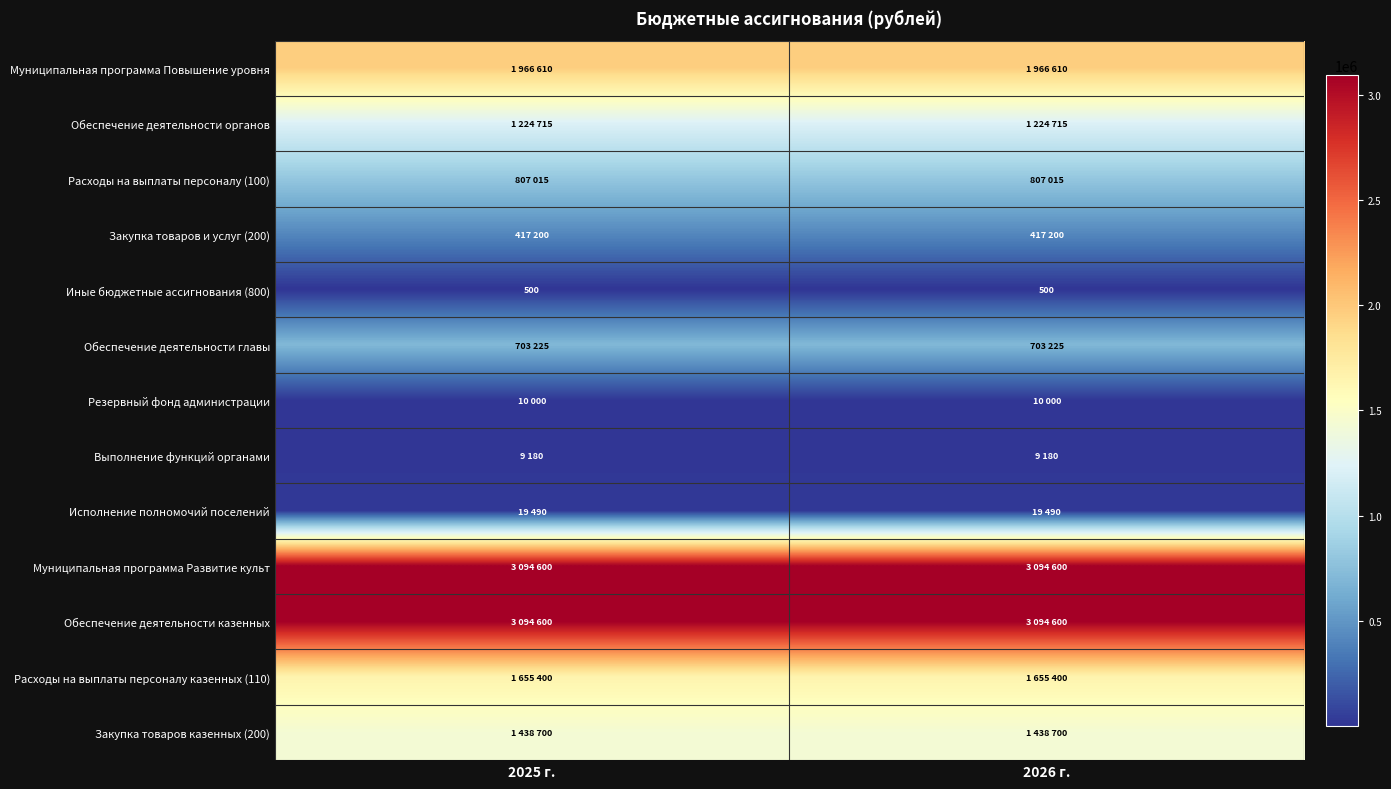

Between 2025 г. and 2026 г., which is larger?

2025 г.